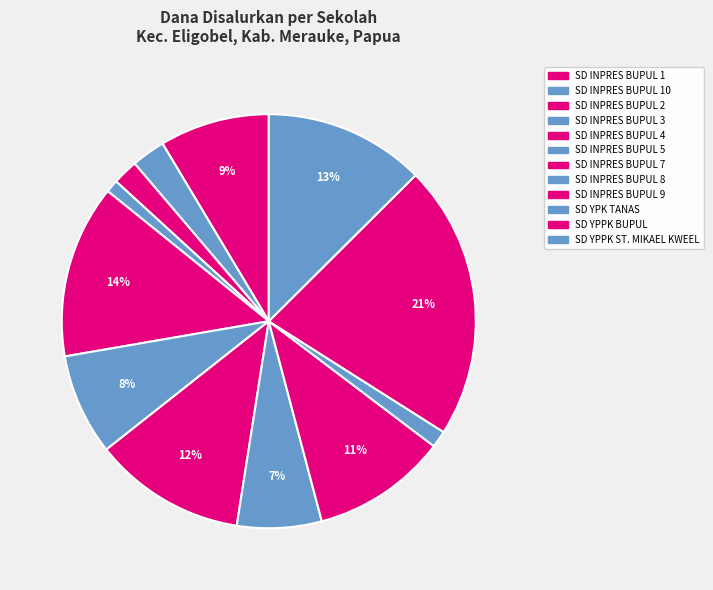

How many segments does this pie chart have?

12